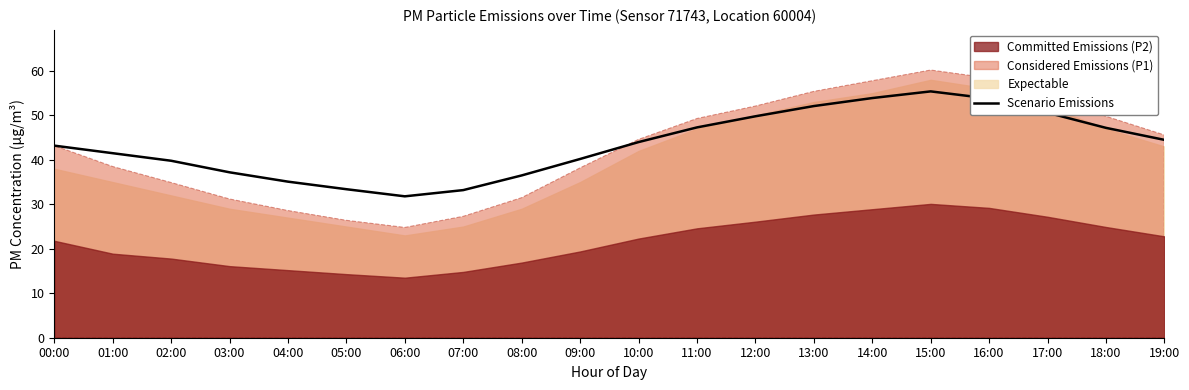

Is it true that the value at 06:00 is 31.8?

True